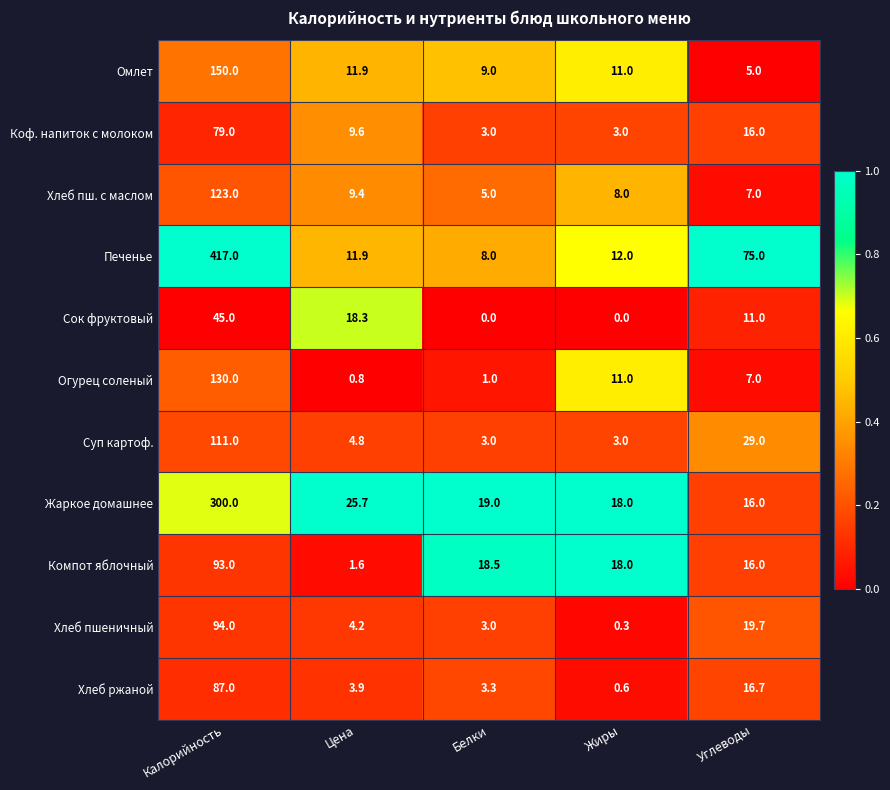

Rank the series by their maximum value, from lowest to highest.

Сок фруктовый, Коф. напиток с молоком, Хлеб ржаной, Компот яблочный, Хлеб пшеничный, Суп картоф., Хлеб пш. с маслом, Огурец соленый, Омлет, Жаркое домашнее, Печенье